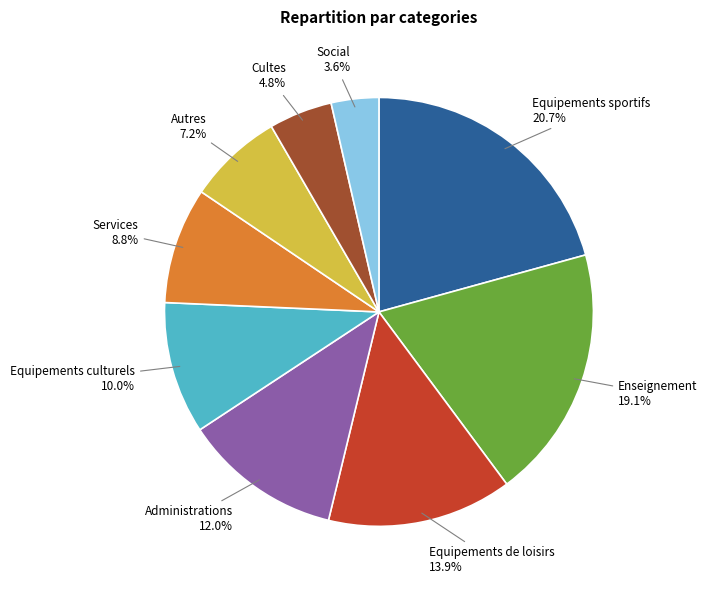

To the nearest percent, what percentage of the pie is Autres?

7%